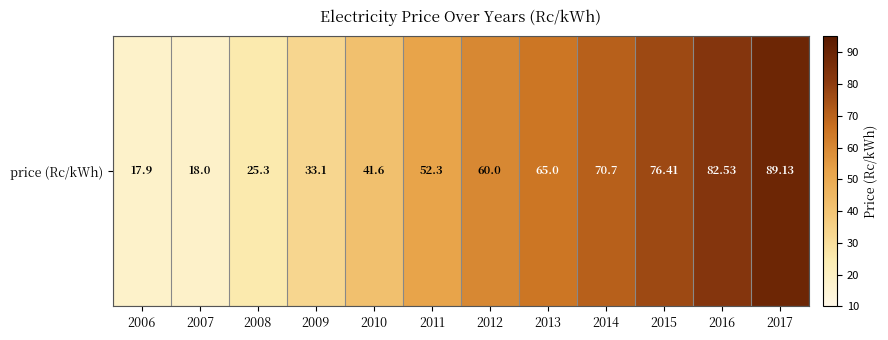

List the labels in order of value, smallest first.

2006, 2007, 2008, 2009, 2010, 2011, 2012, 2013, 2014, 2015, 2016, 2017